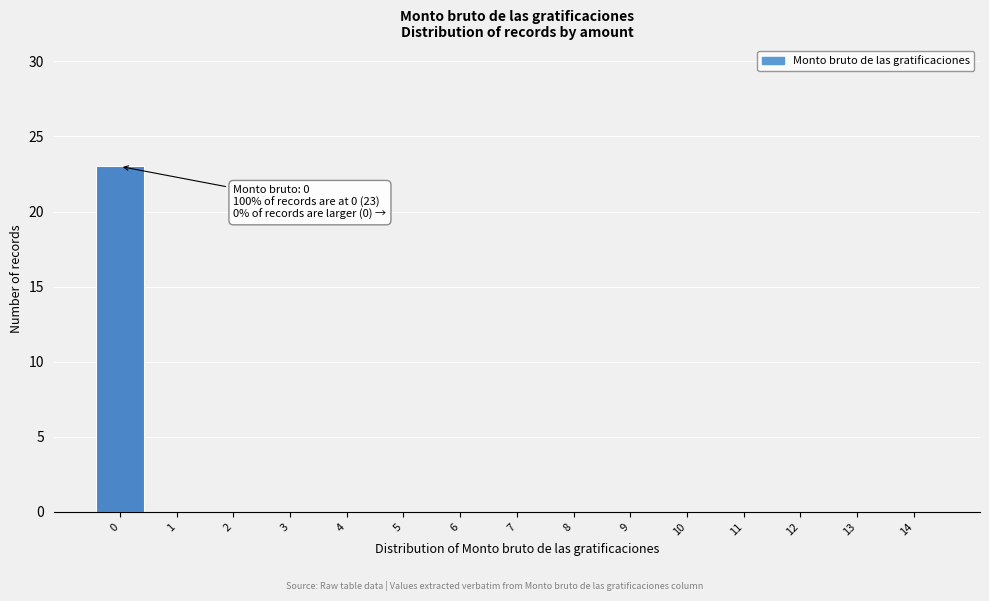

Reading right to left, extract all data points from this chart.

14=0	13=0	12=0	11=0	10=0	9=0	8=0	7=0	6=0	5=0	4=0	3=0	2=0	1=0	0=23